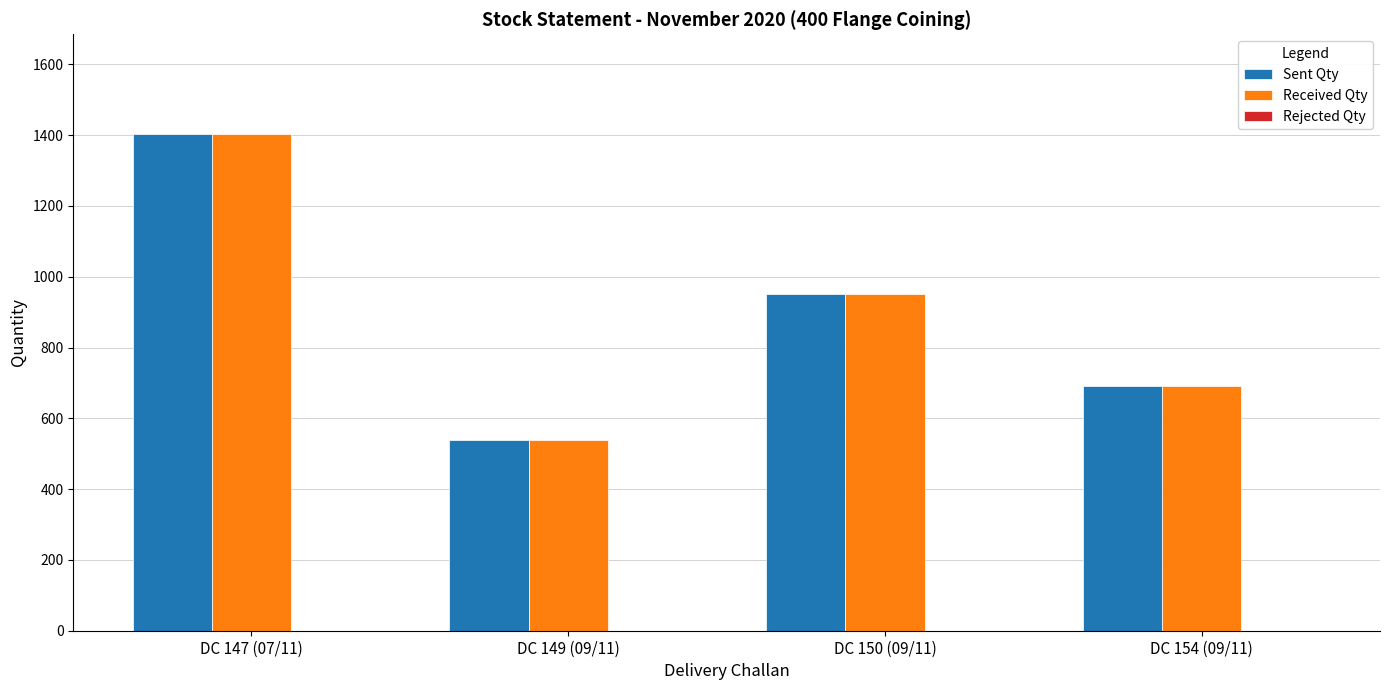

What is the difference between the highest and lowest values at DC 154 (09/11)?

0